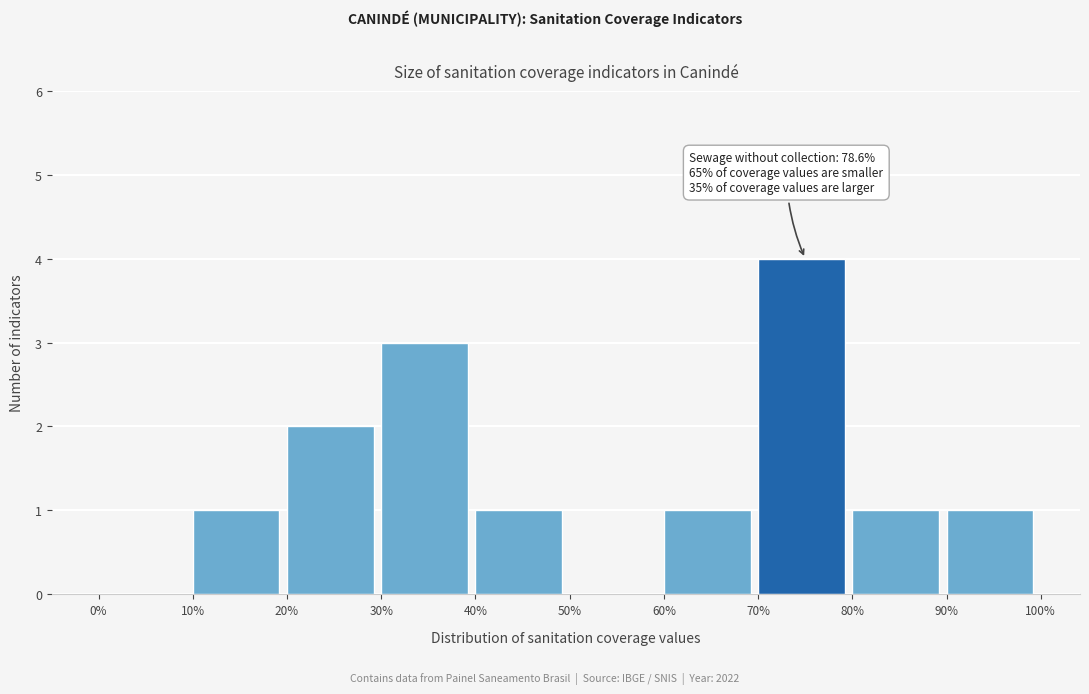

Reading left to right, list all the values displayed in this chart.

0%=0	10%=1	20%=2	30%=3	40%=1	50%=0	60%=1	70%=4	80%=1	90%=1